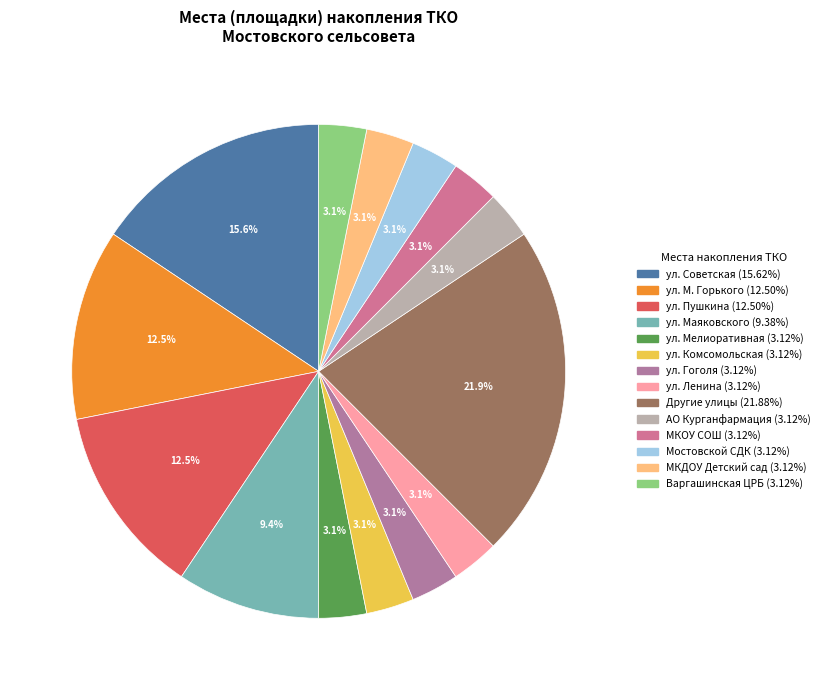

How many segments does this pie chart have?

14